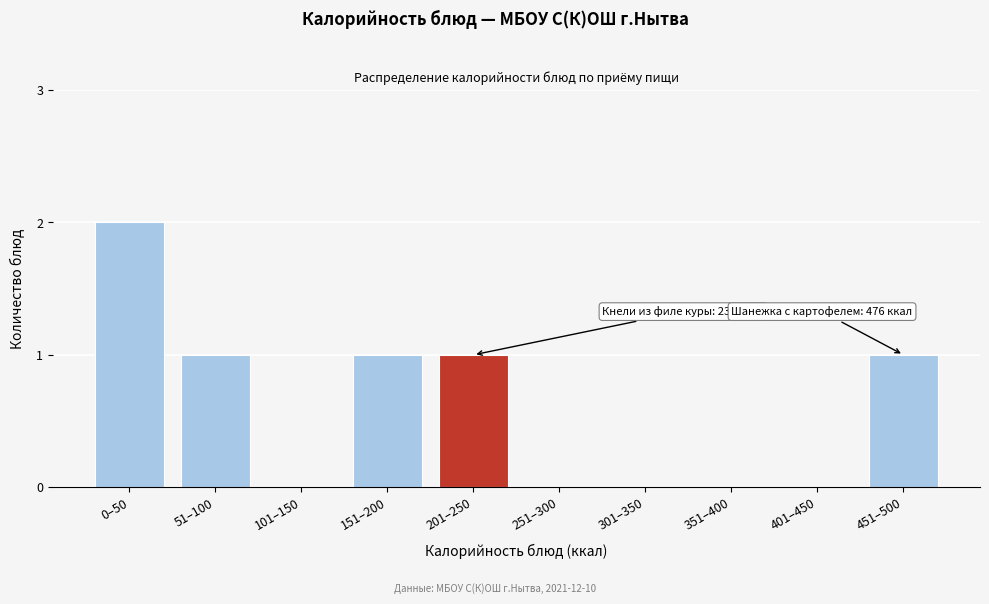

Reading left to right, transcribe all the data shown in this chart.

0–50=2	51–100=1	101–150=0	151–200=1	201–250=1	251–300=0	301–350=0	351–400=0	401–450=0	451–500=1